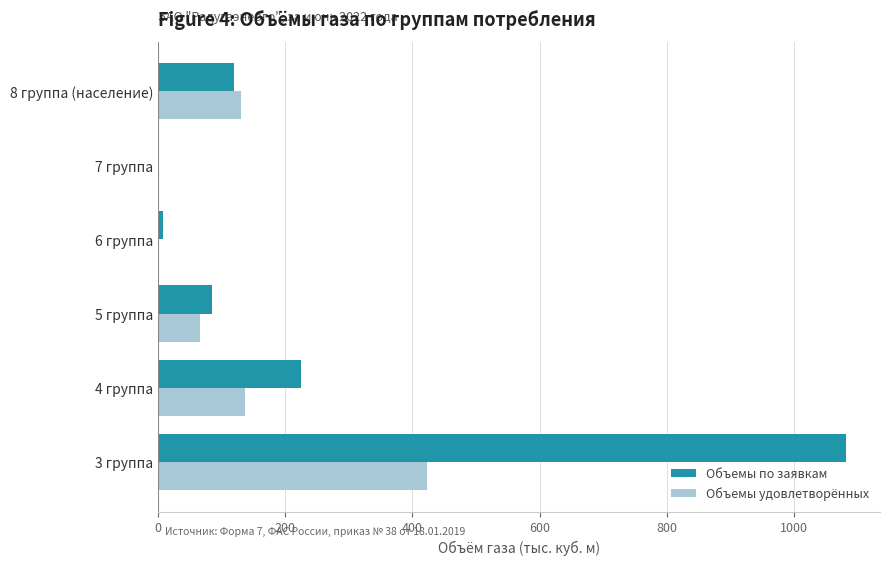

Count the number of data series in this chart.

2